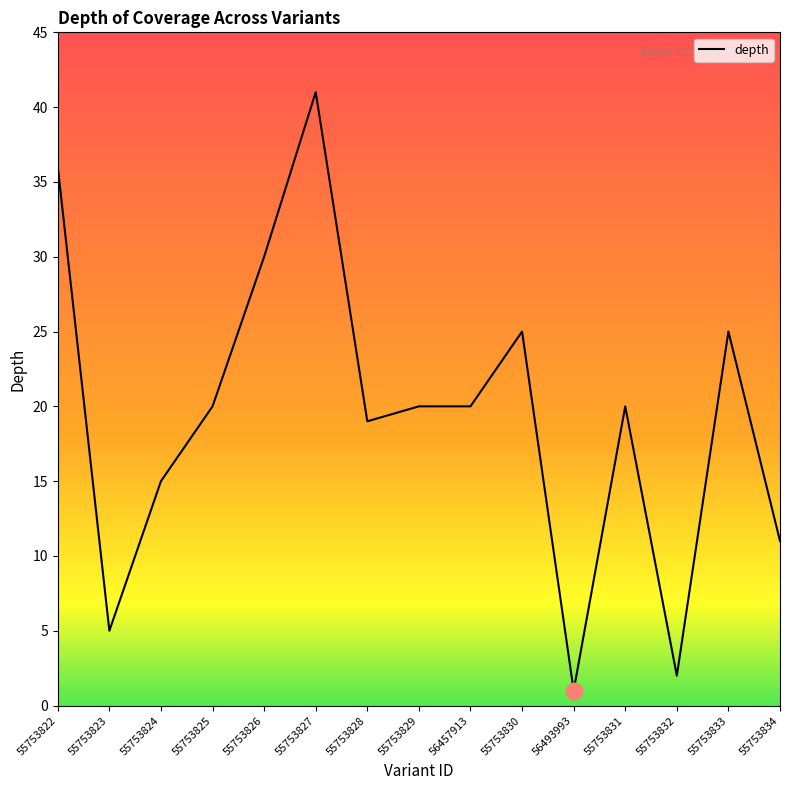

Where is the first local minimum?

55753823